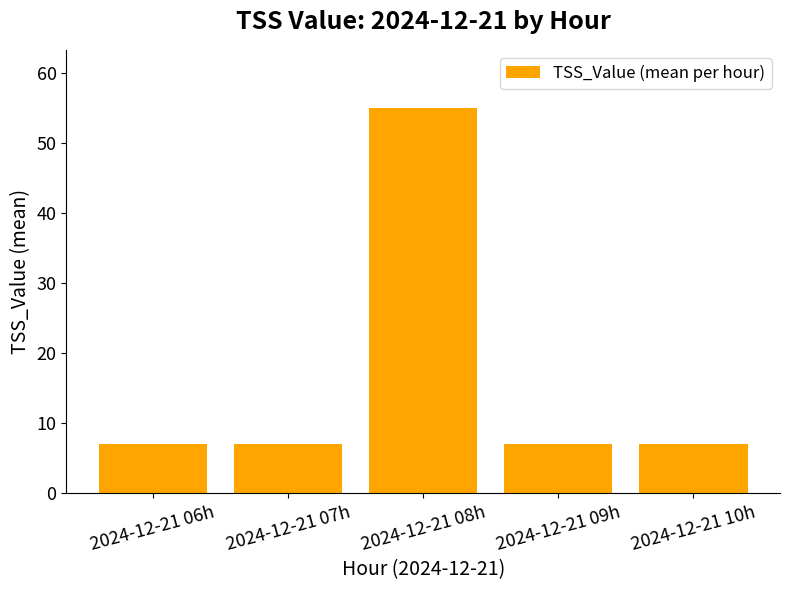

Reading left to right, what are all the values shown in this chart?

7	7	55	7	7